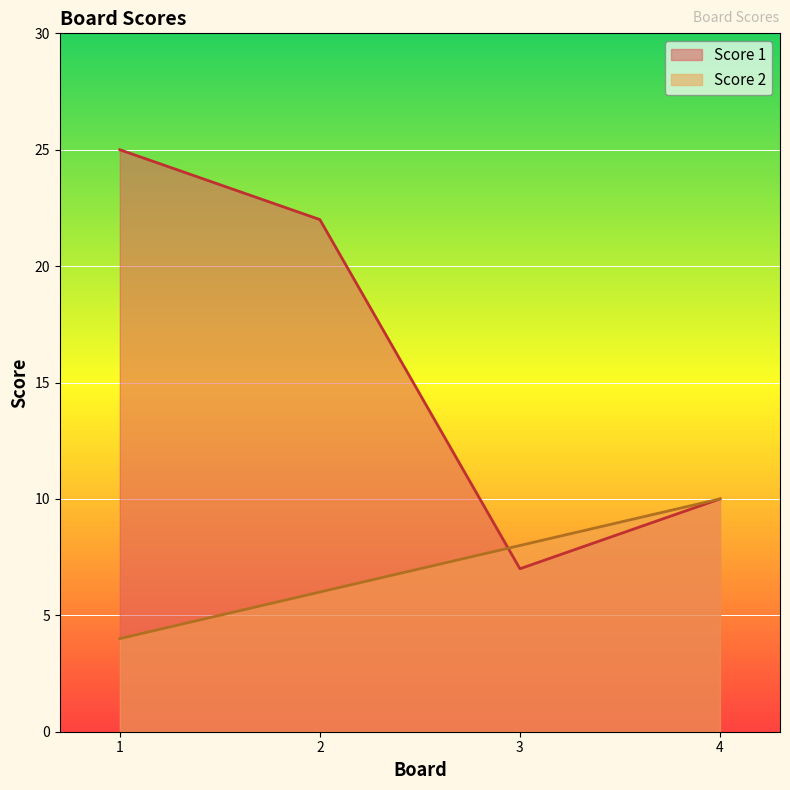

What are all the series names shown in the legend?

Score 1, Score 2